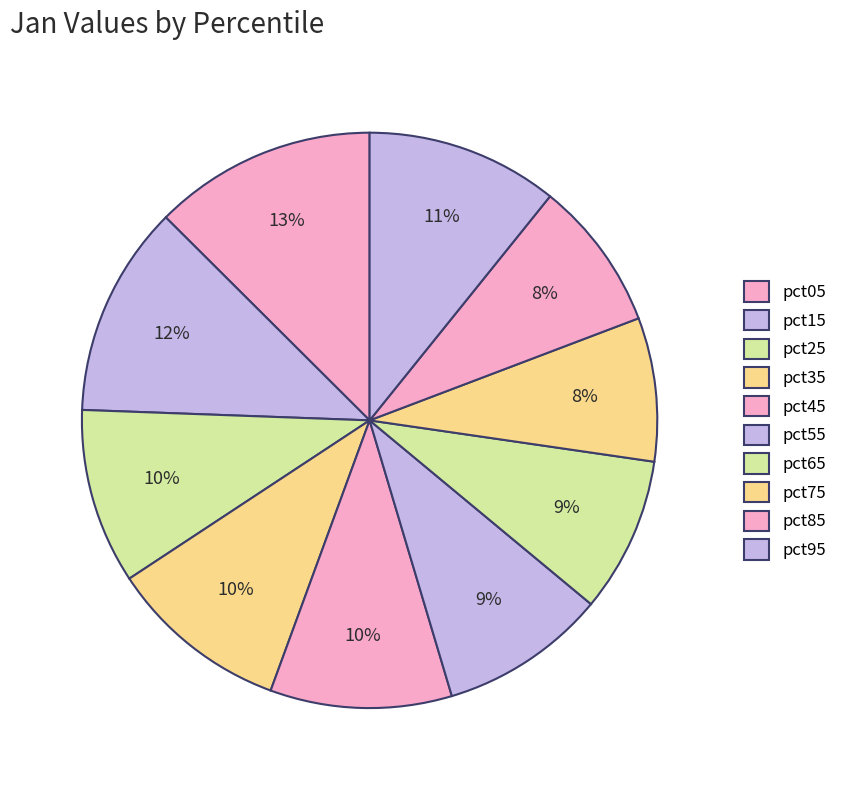

What percentage is the pct75 slice, to the nearest percent?

8%